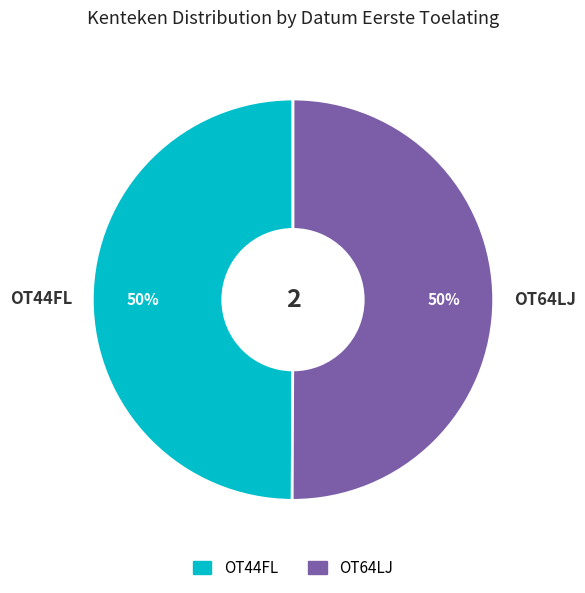

The OT44FL slice represents 50% of the pie. True or false?

True